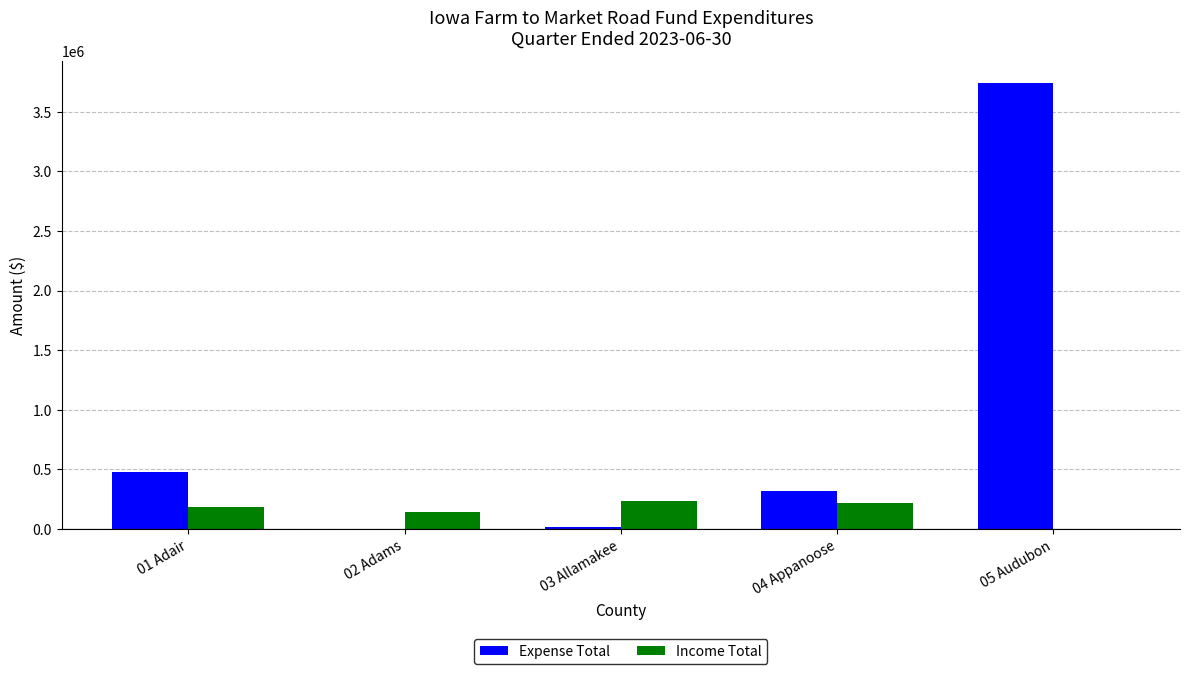

What is the maximum value for Expense Total?

3737948.3